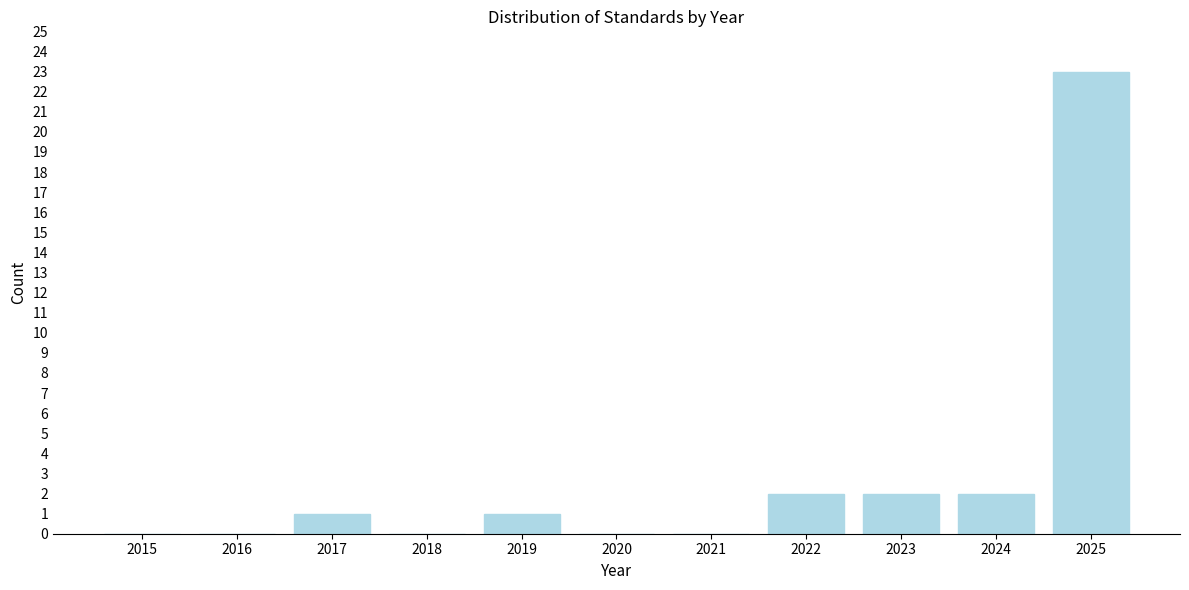

Reading left to right, list all the values displayed in this chart.

2015=0	2016=0	2017=1	2018=0	2019=1	2020=0	2021=0	2022=2	2023=2	2024=2	2025=23